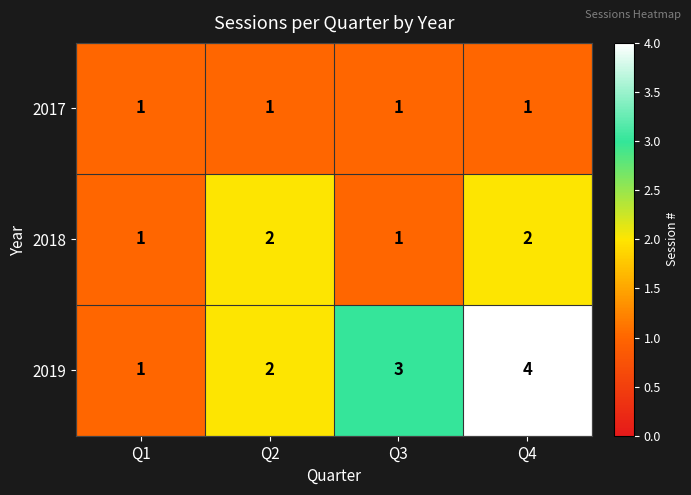

What is the spread (max minus min) of values at Q2?

1